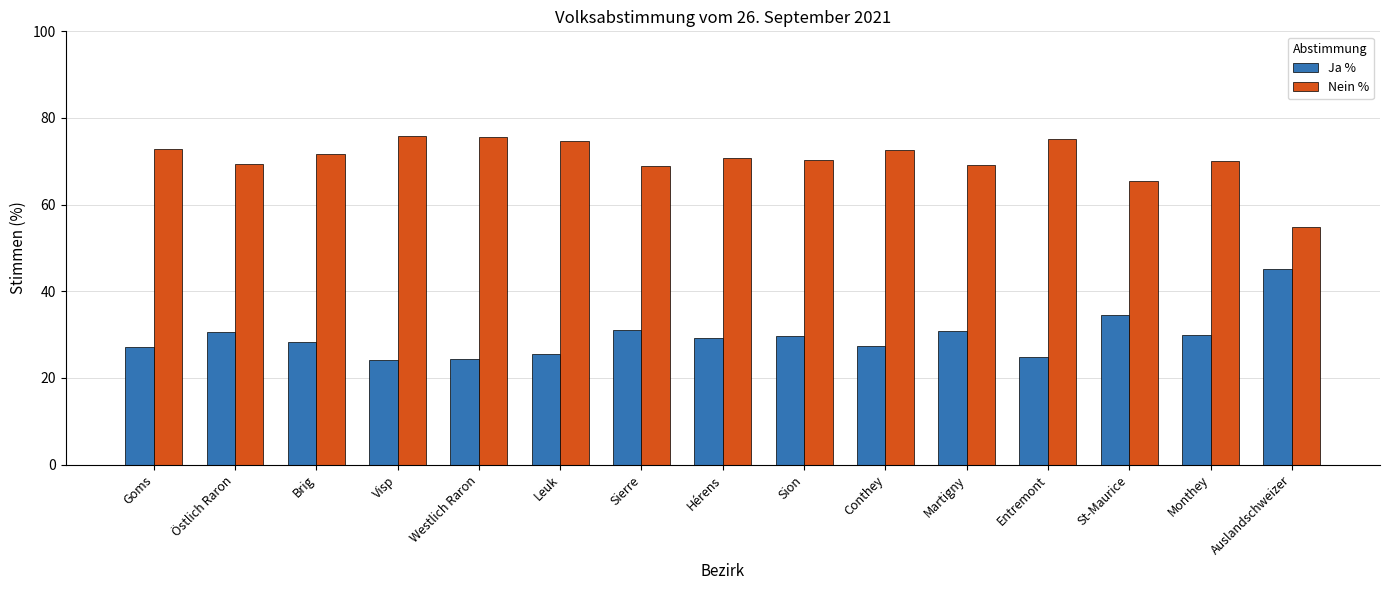

What is the label of the 9th bar from the right?

Sierre